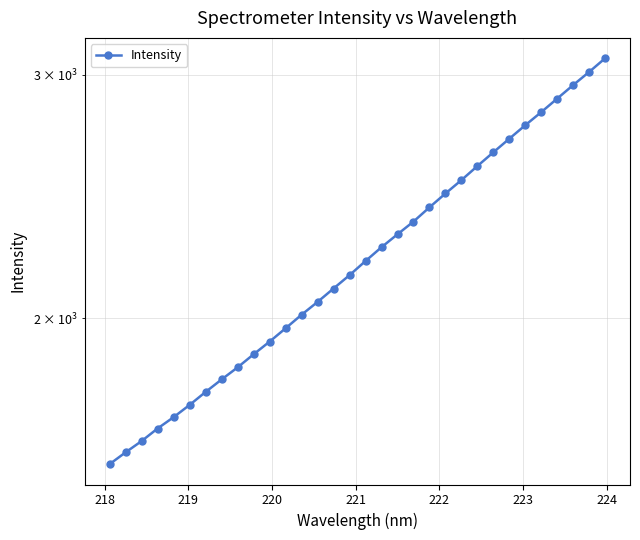

How many series are shown in this chart?

1